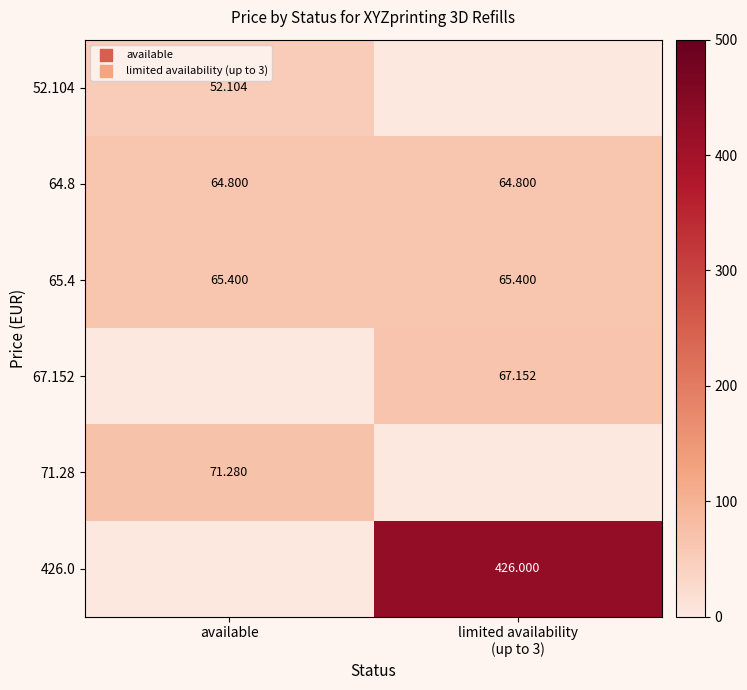

What is the difference between the maximum and minimum values in the 71.28 series?

71.3